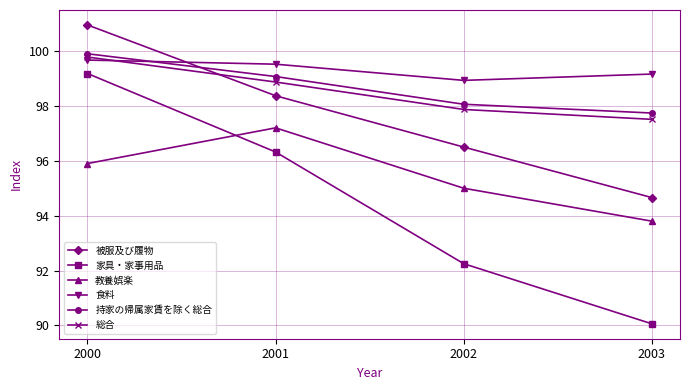

At which category does the chart reach its peak across all series?

2000